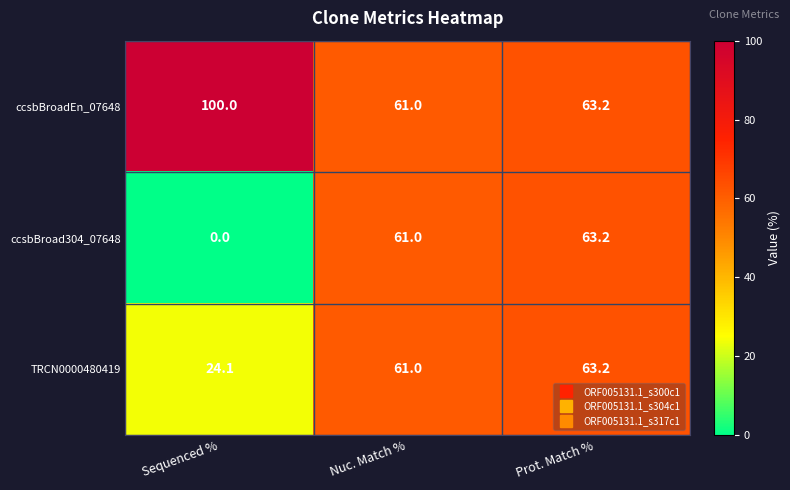

What is the average value of the TRCN0000480419 series?

49.4